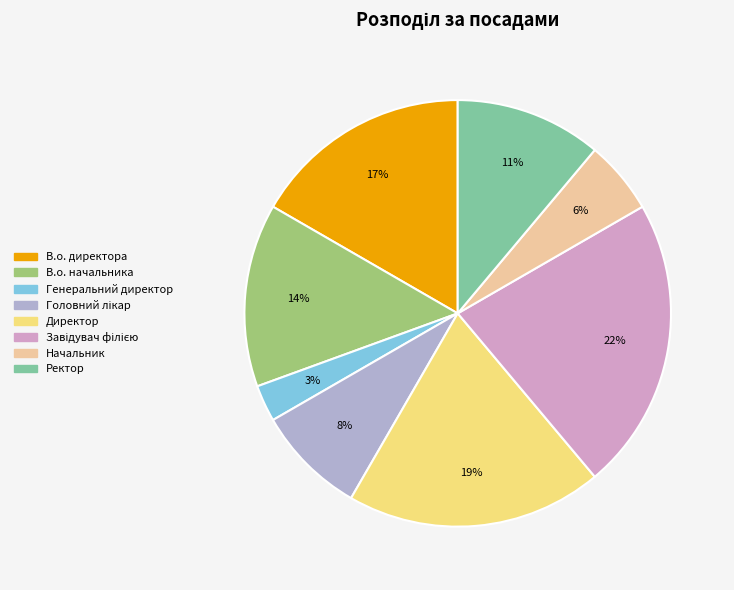

Is the sum of Генеральний директор and Начальник greater than half?

No